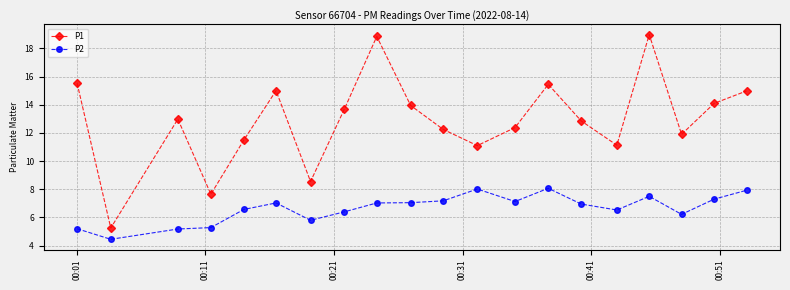

What are all the series names shown in the legend?

P1, P2